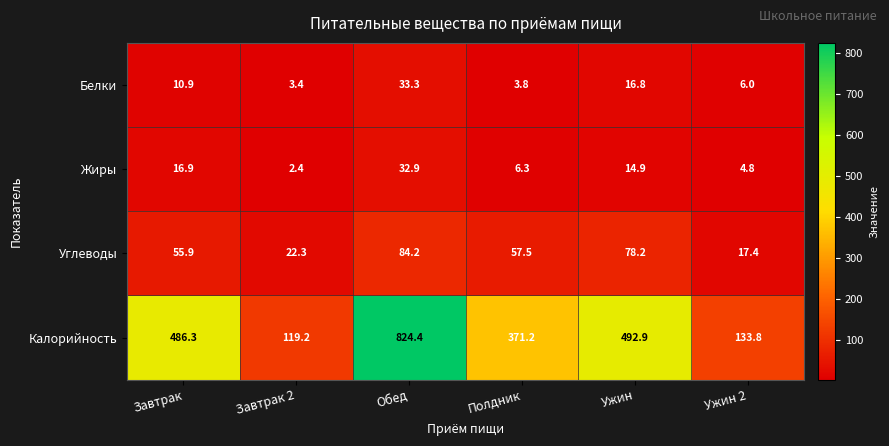

Reading right to left, extract all data points from this chart.

Белки: 6.0	16.8	3.8	33.3	3.4	10.9
Жиры: 4.8	14.9	6.3	32.9	2.4	16.9
Углеводы: 17.4	78.2	57.5	84.2	22.3	55.9
Калорийность: 133.8	492.9	371.2	824.4	119.2	486.3